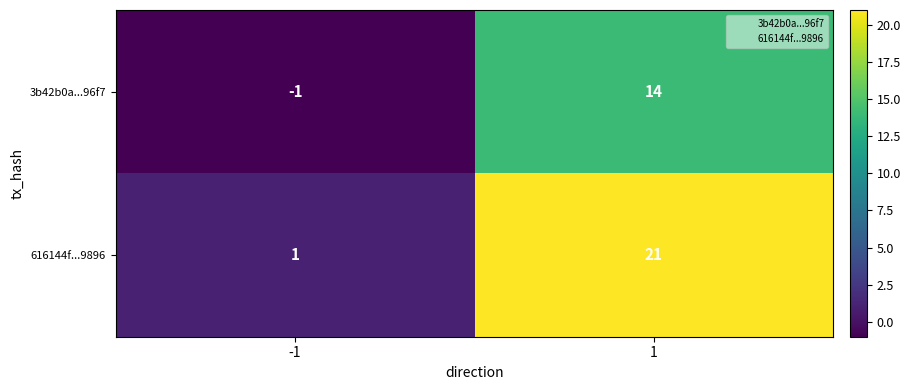

Which category has the lowest value across all series?

-1